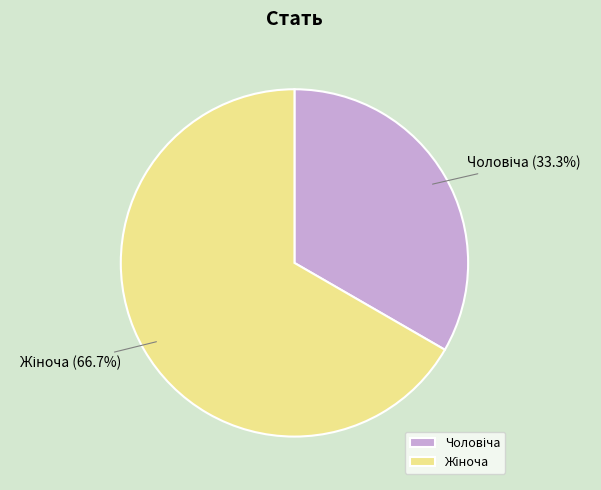

Is there a majority slice in this chart?

Yes